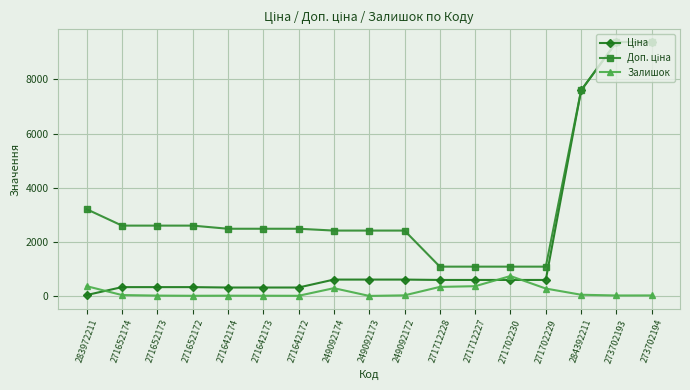

At how many categories does at least one series exceed 5240?

3